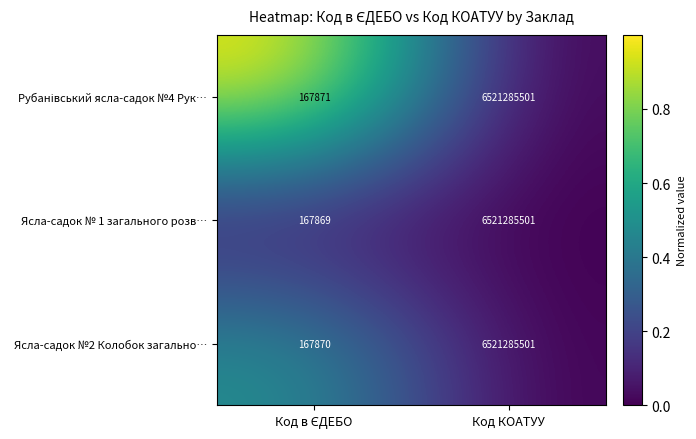

The Ясла-садок № 1 загального розв… series shows 6521285501 at Код КОАТУУ. True or false?

True